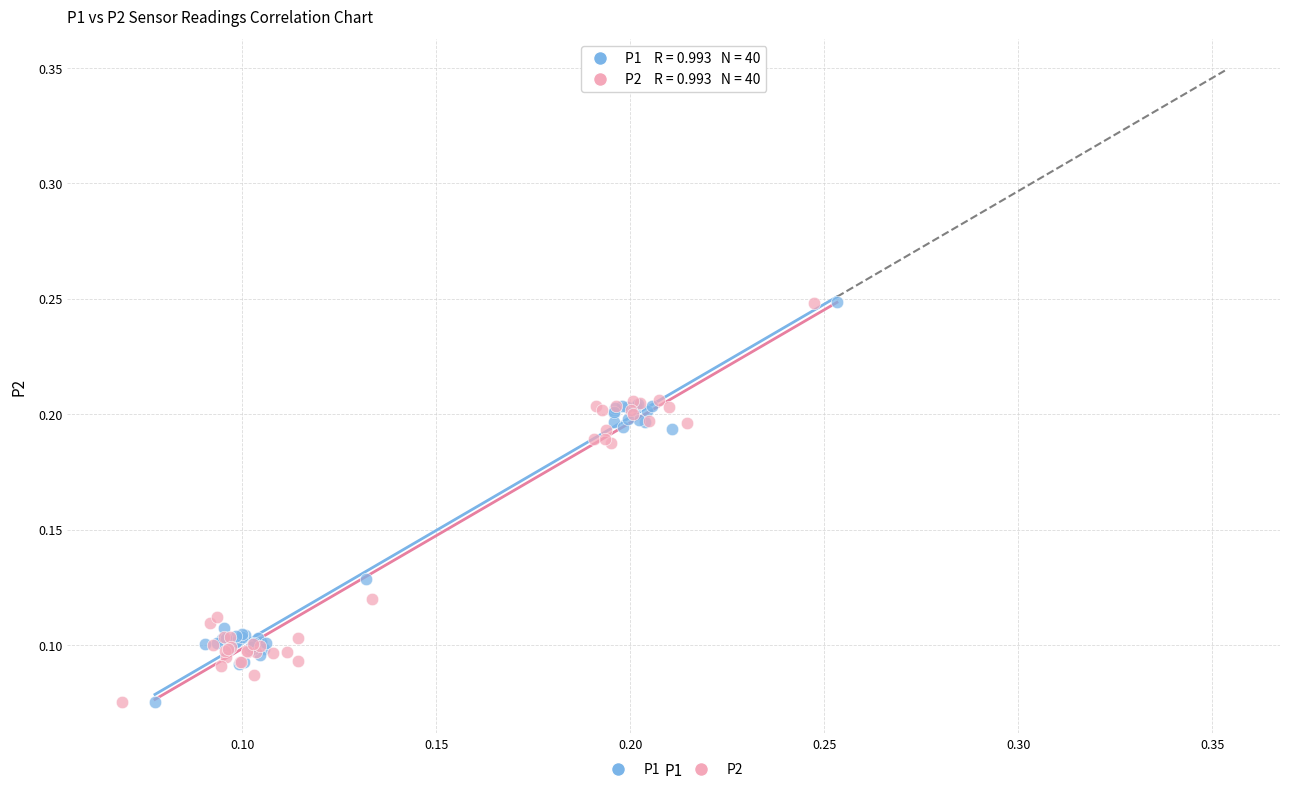

What are all the series names shown in the legend?

P1, P2